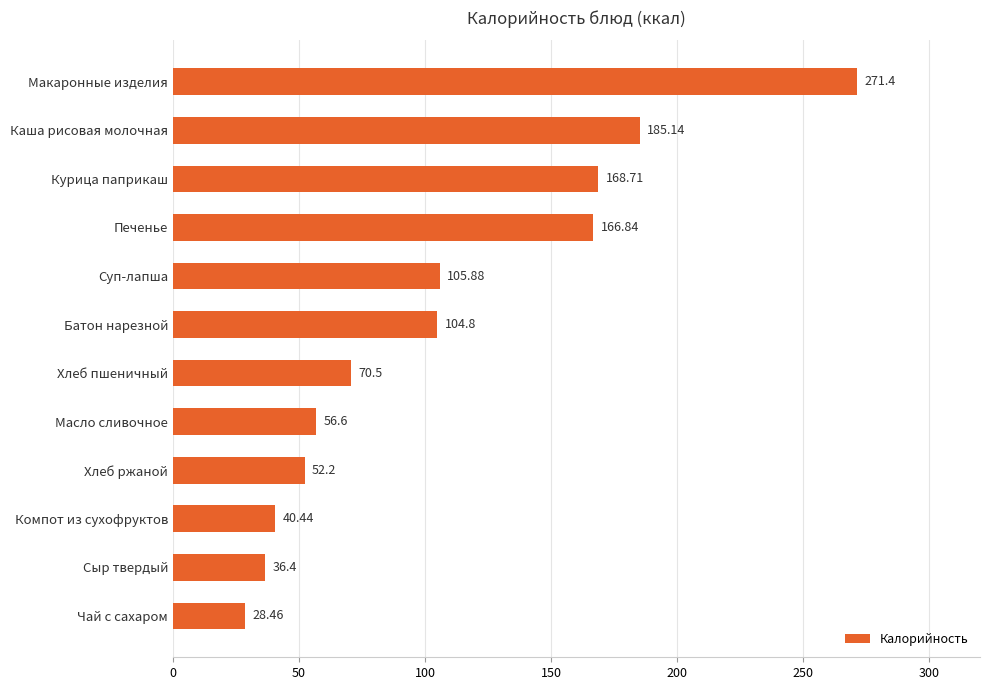

What is the difference between the values at Хлеб пшеничный and Сыр твердый?

34.1